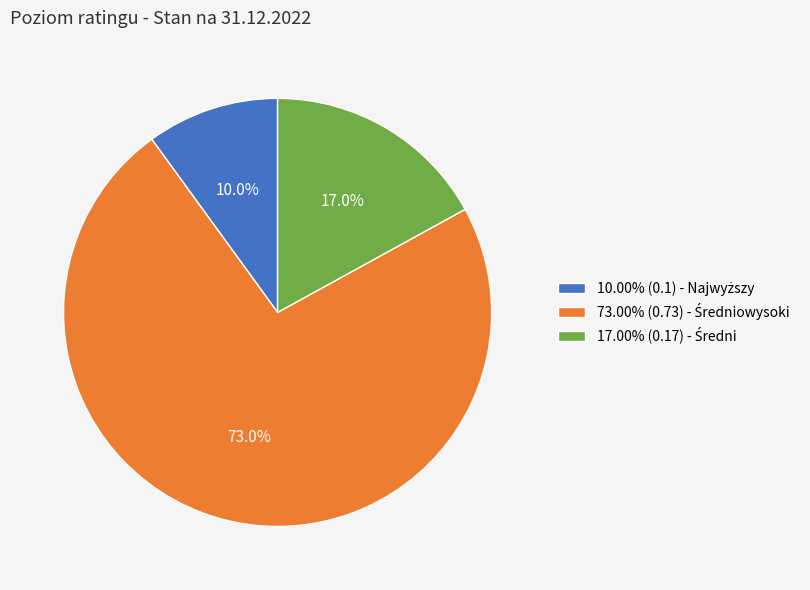

Is there a majority slice in this chart?

Yes